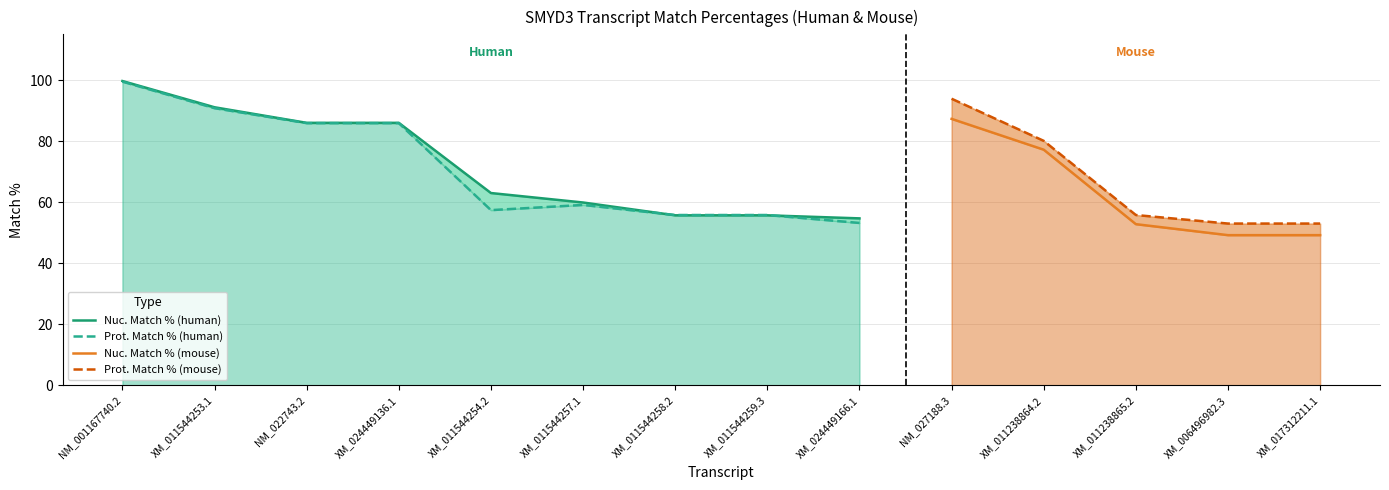

Which series has the widest spread of values?

Nuc. Match %